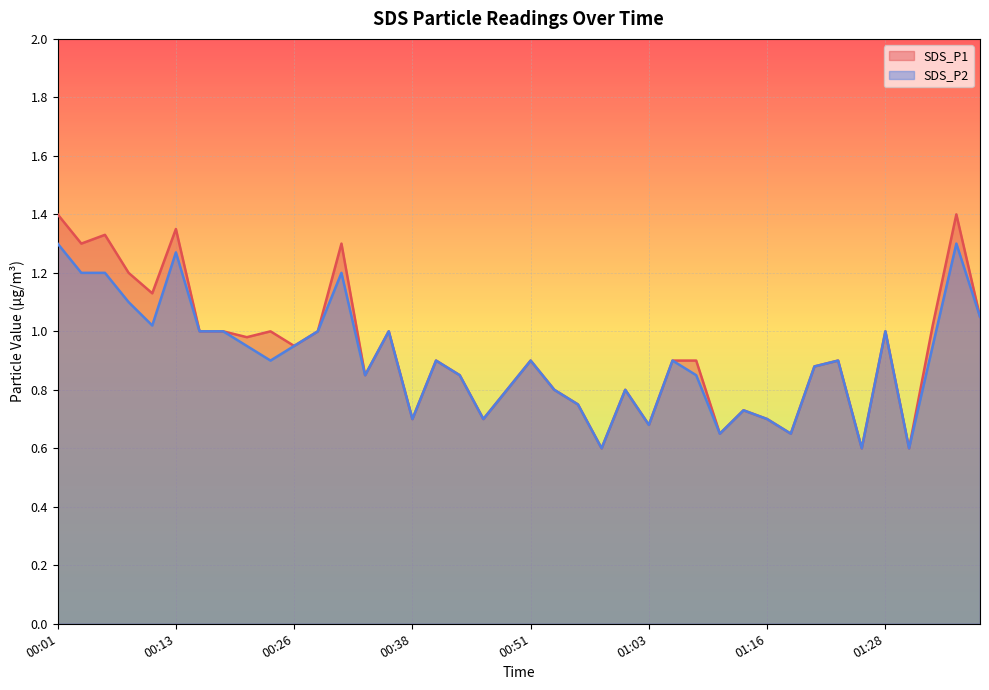

Where is the first local maximum for SDS_P2?

00:13